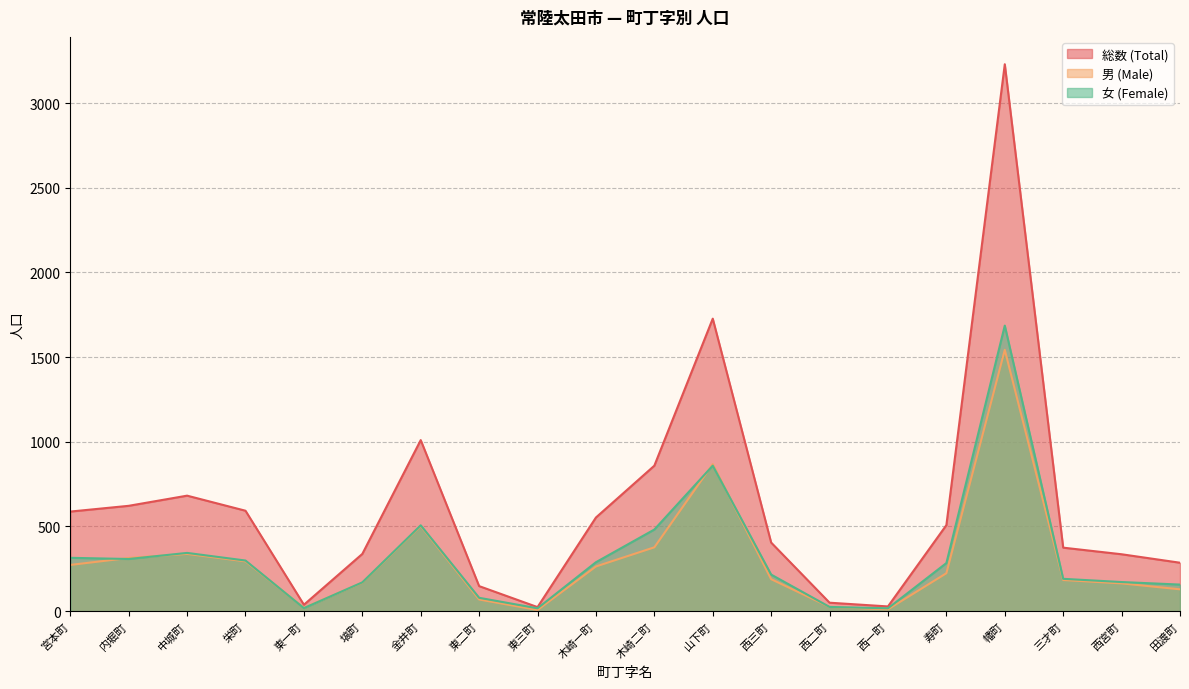

True or false: 男 (Male) has a value of 184 at 三才町.

True